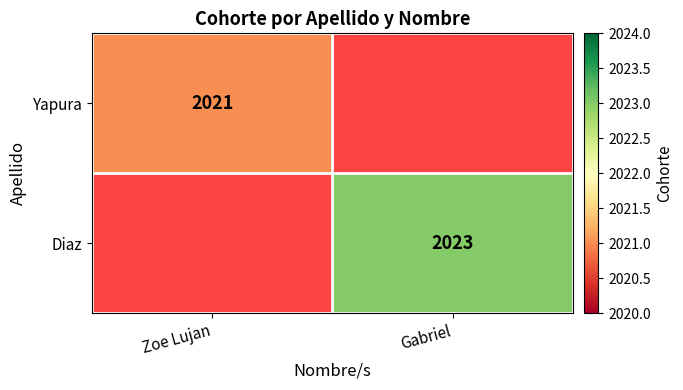

Is it true that Yapura equals 1045 at Zoe Lujan?

False